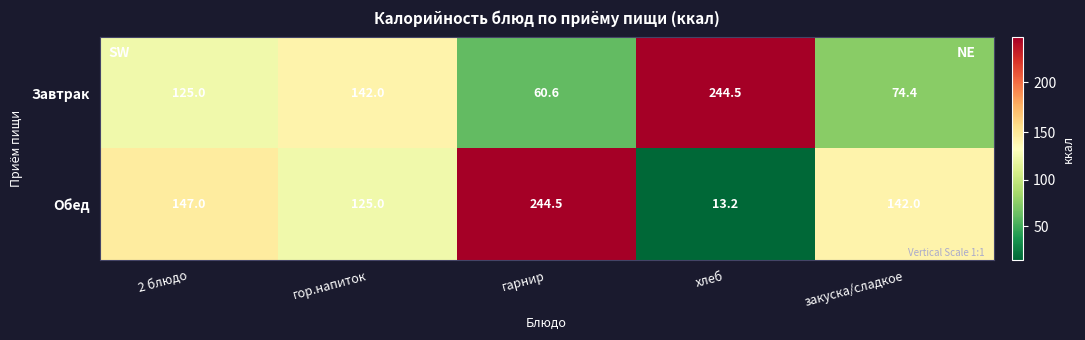

What is the minimum value shown in the chart?

13.2